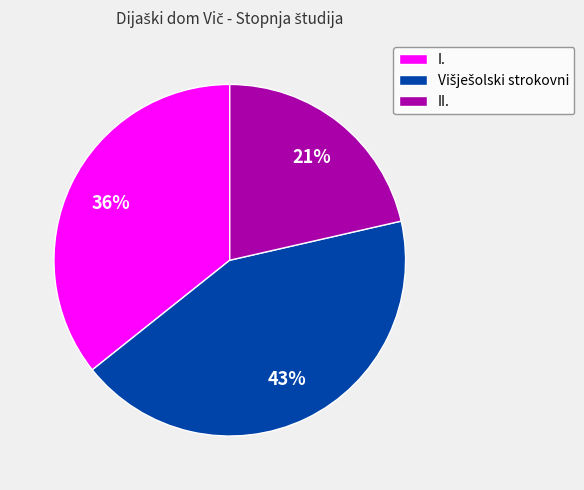

Approximately how many times larger is the value at I. compared to II.?

1.7